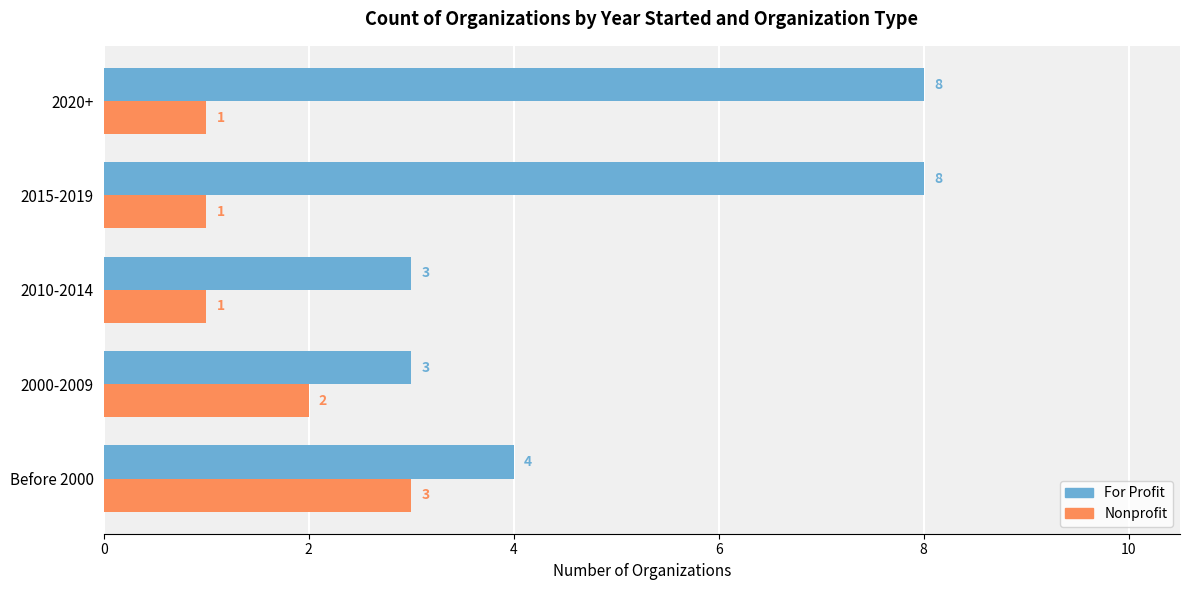

What is the greatest value displayed?

8